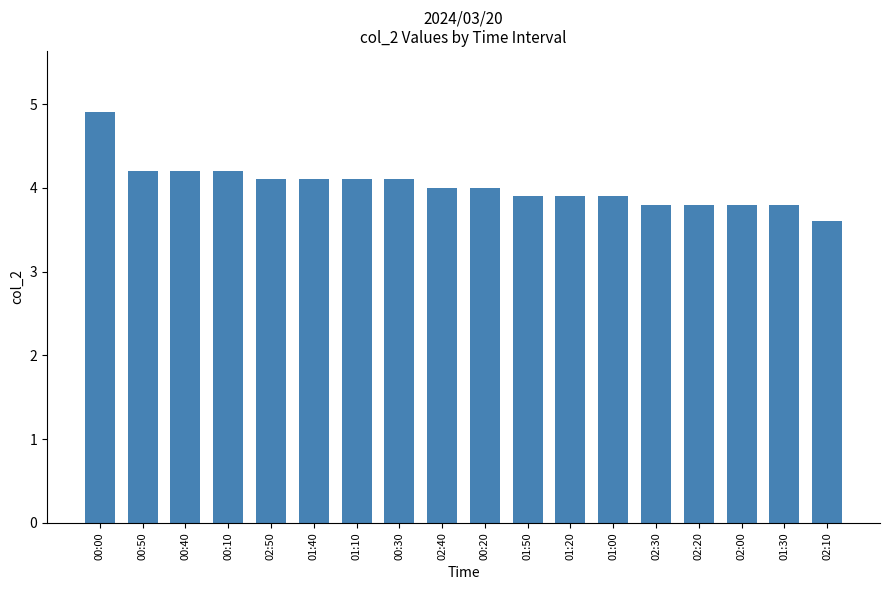

Is it true that the value at 00:40 is 0.9?

False